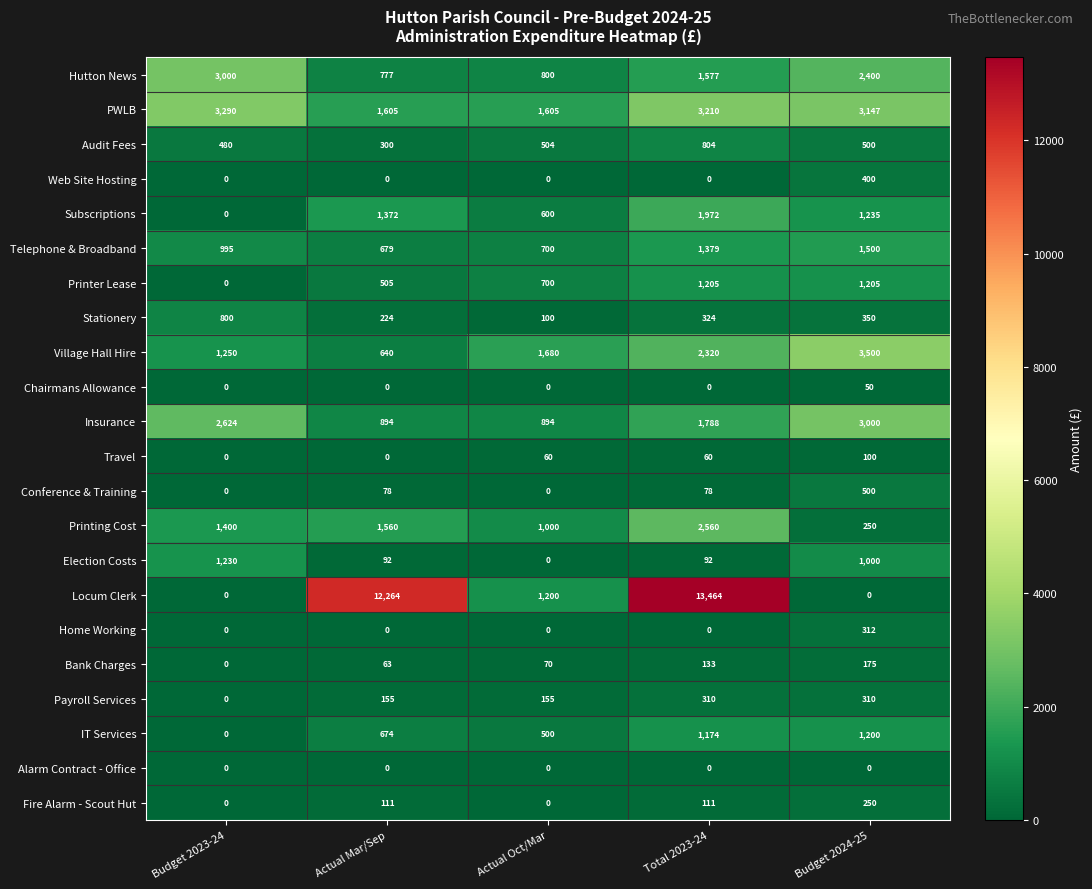

Is it true that Web Site Hosting equals -170 at Total 2023-24?

False